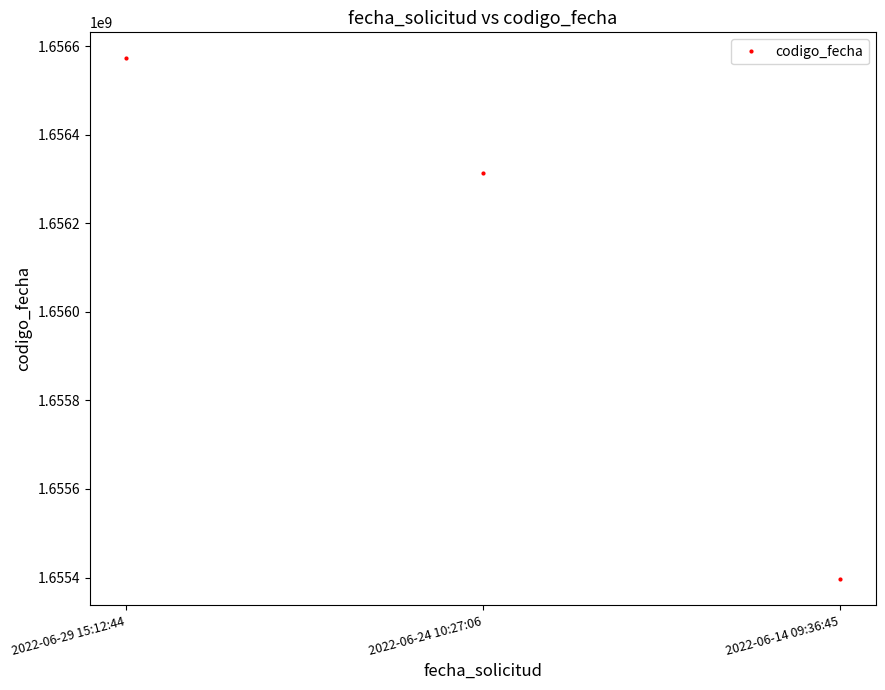

What is the value of the 3rd point from the left?

1655396517